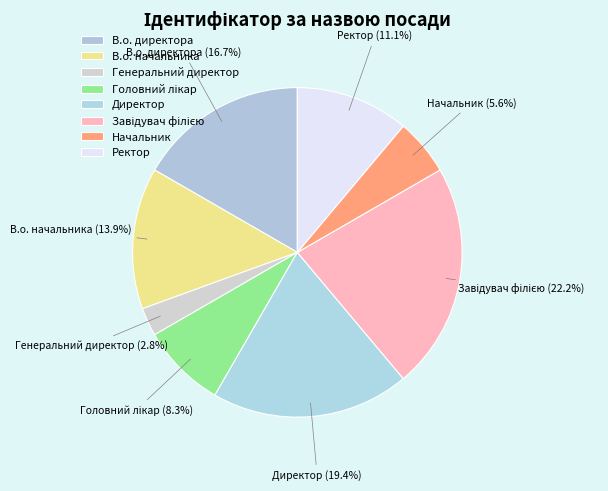

Which category has the smallest portion of the pie?

Генеральний директор